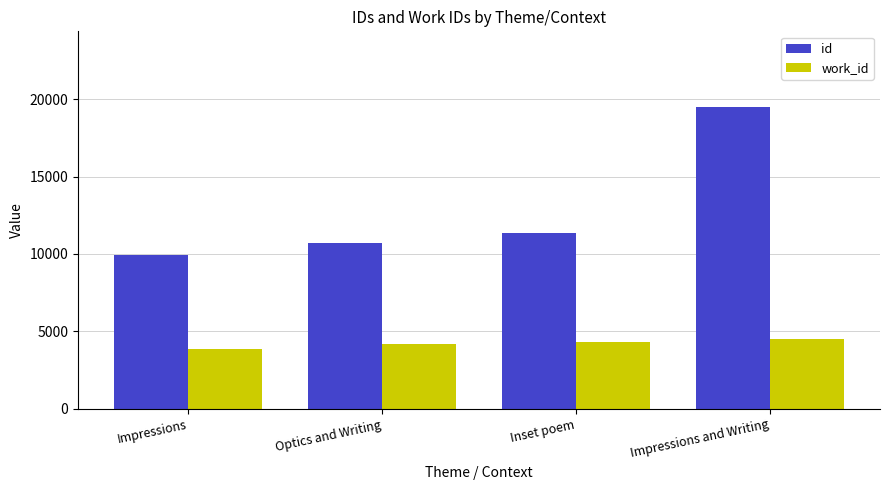

Reading left to right, extract all data points from this chart.

id: 9962	10710	11373	19508
work_id: 3866	4151	4341	4475